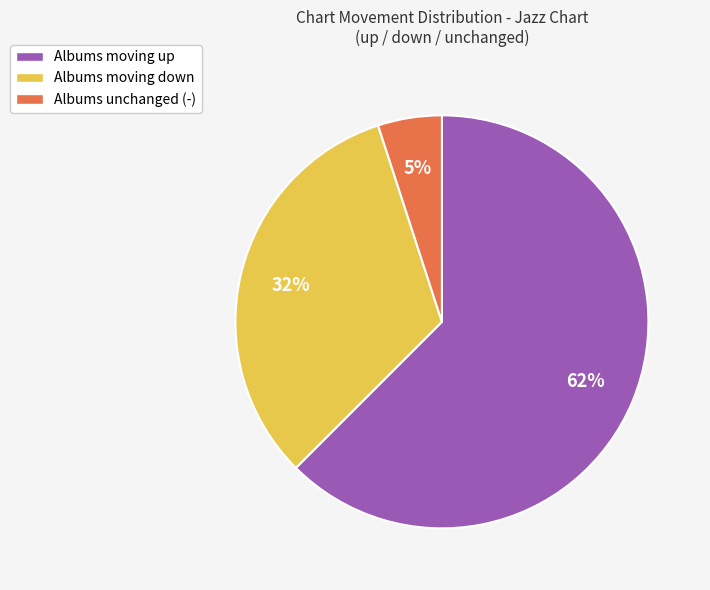

Combined, do Albums moving up and Albums unchanged (-) account for over 50%?

Yes